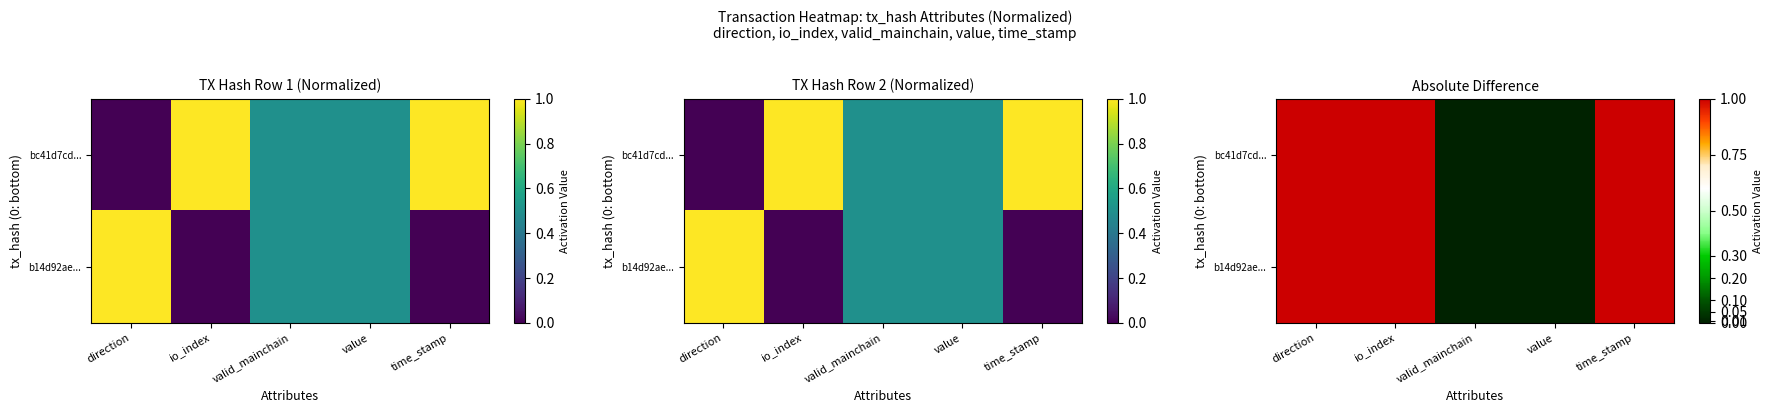

Which label corresponds to the largest value in the chart?

direction